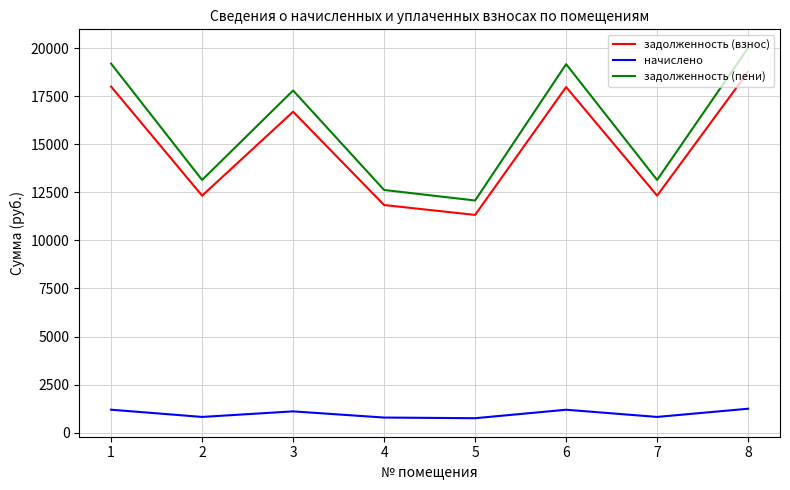

Is the value of задолженность (взнос) at 8 greater than the value of задолженность (пени) at 5?

Yes